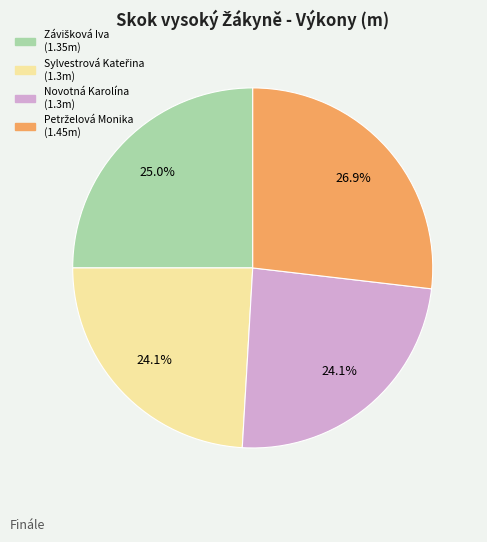

Is there a majority slice in this chart?

No